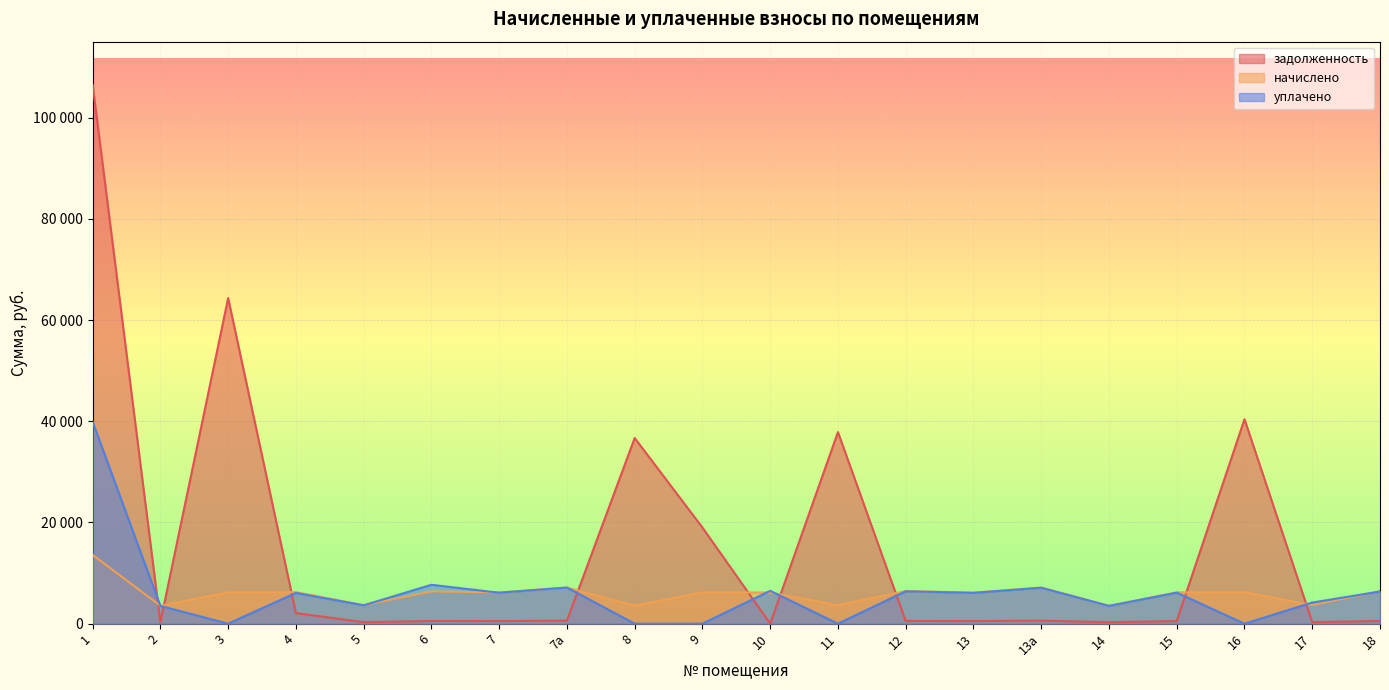

What is the approximate value of уплачено at 6?

7684.4